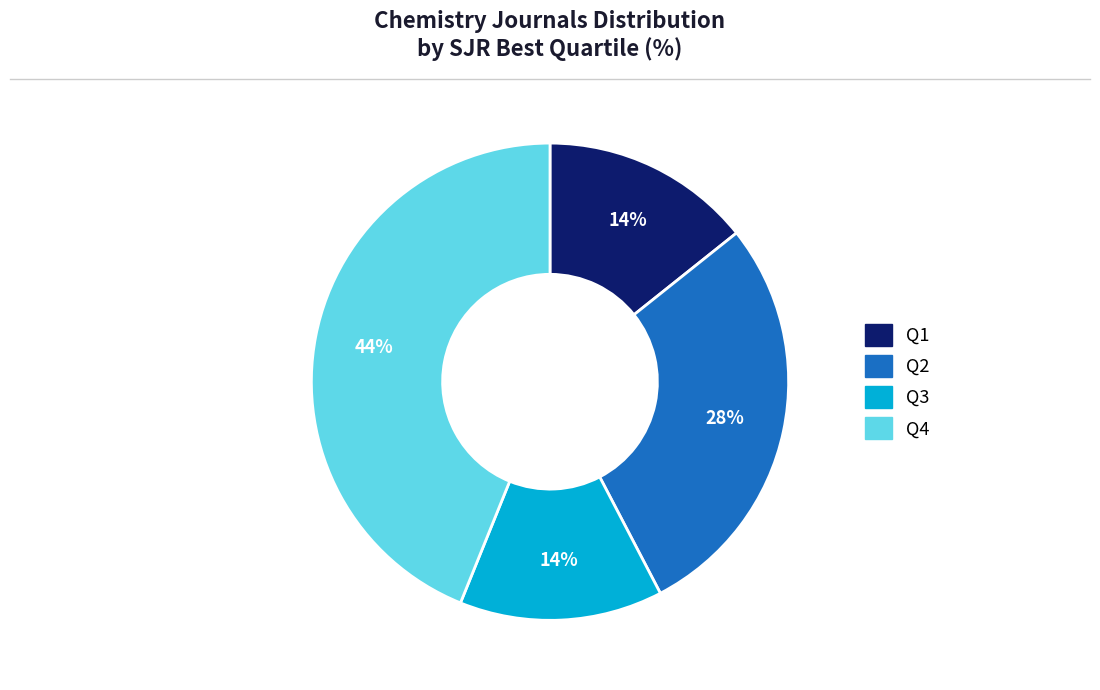

Does any single category account for the majority?

No